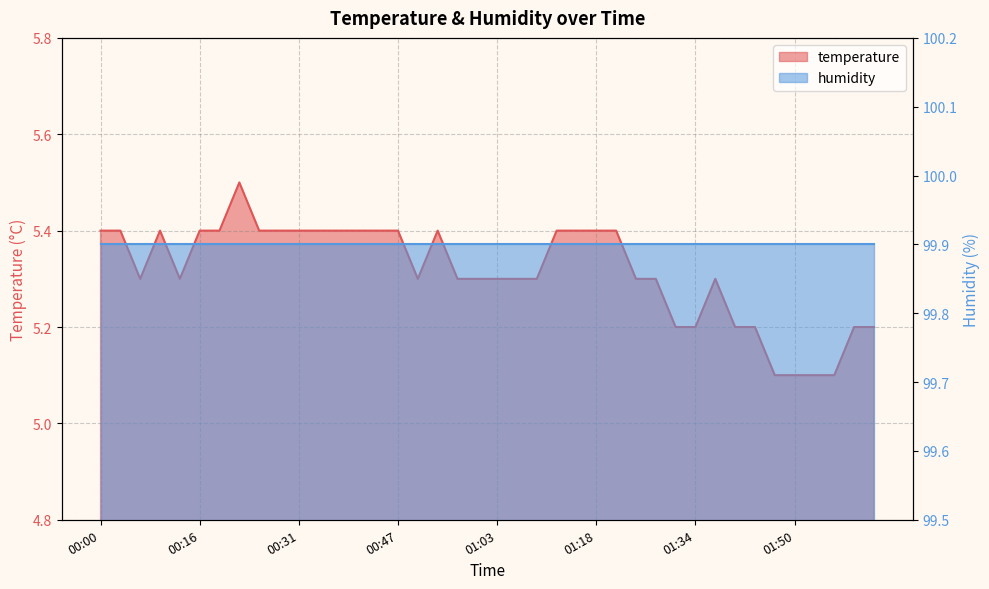

How many points are lower than both their immediate neighbors (excluding endpoints)?

3